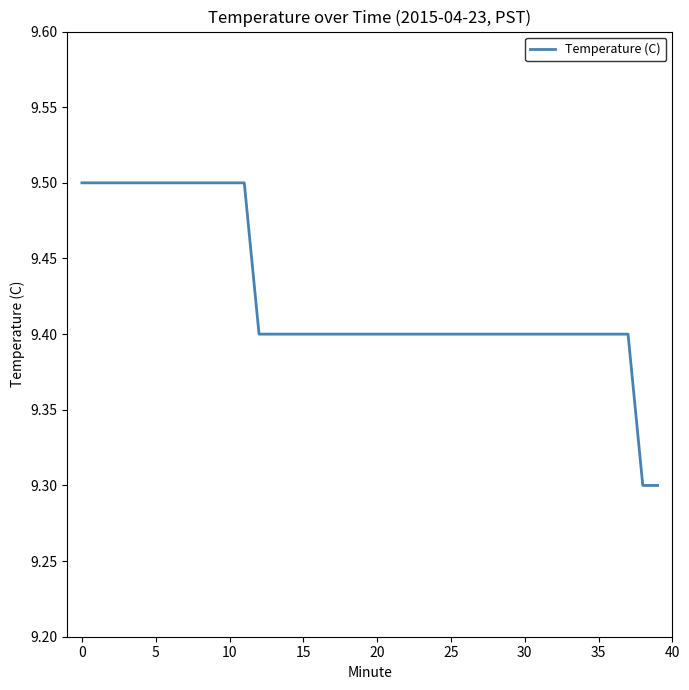

How many distinct data groups are displayed?

1